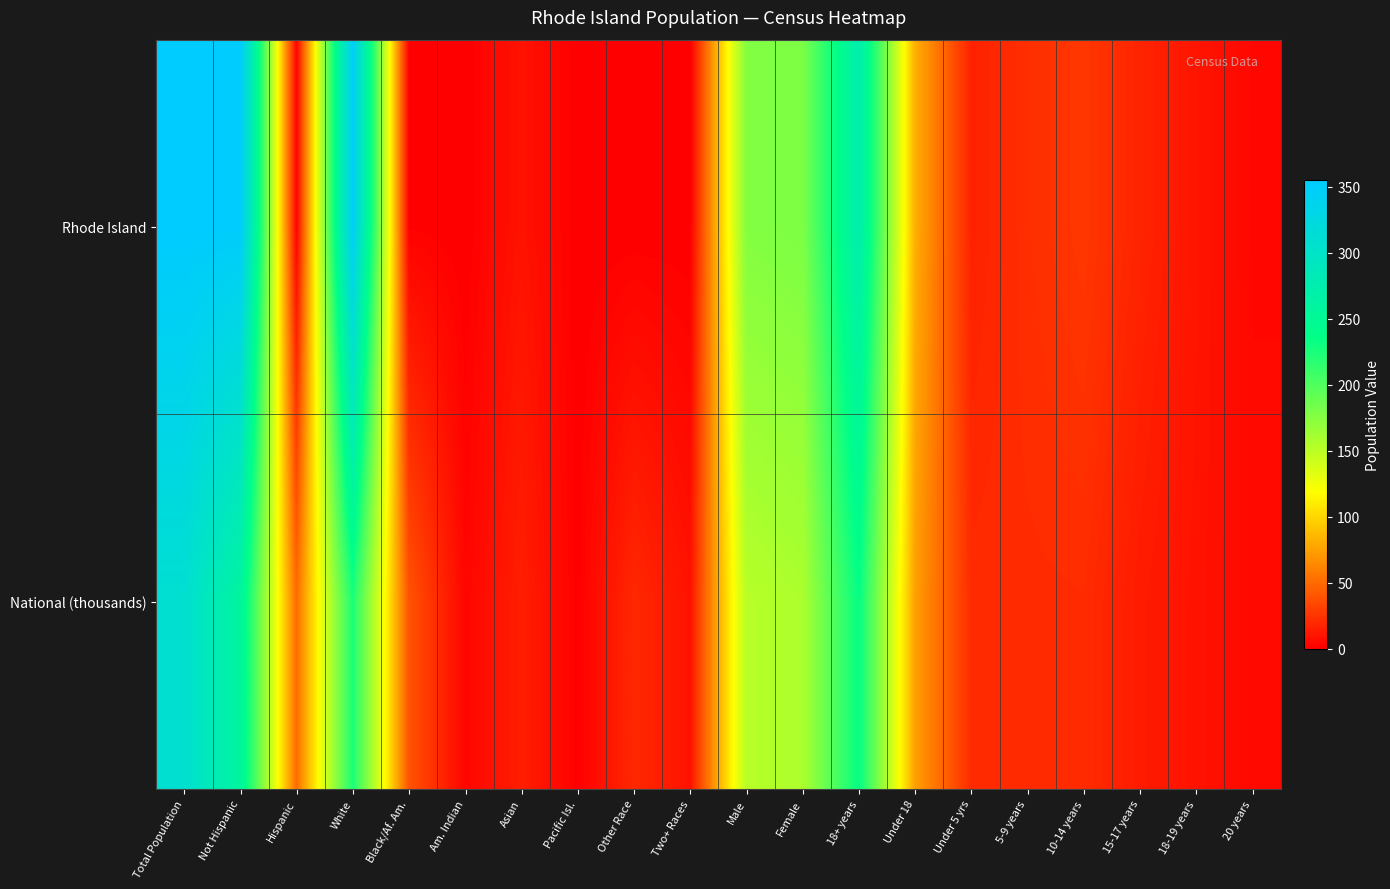

At how many categories does at least one series exceed 39?

8